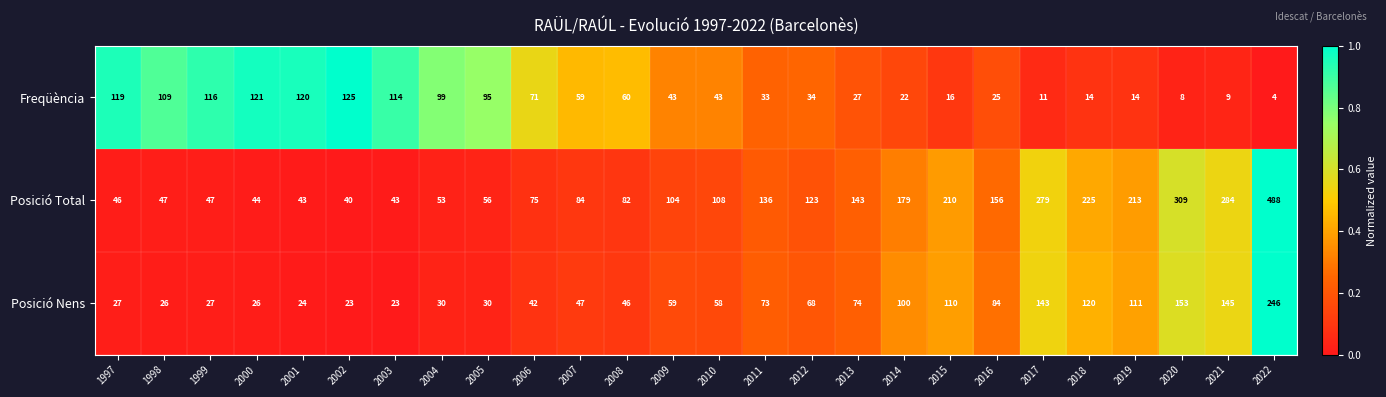

Is it true that Posició Nens equals 36 at 2003?

False